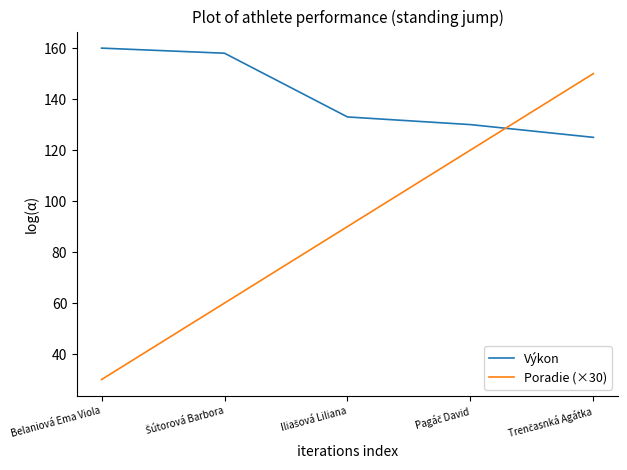

List the series in order of their peak value, lowest first.

Poradie (×30), Výkon